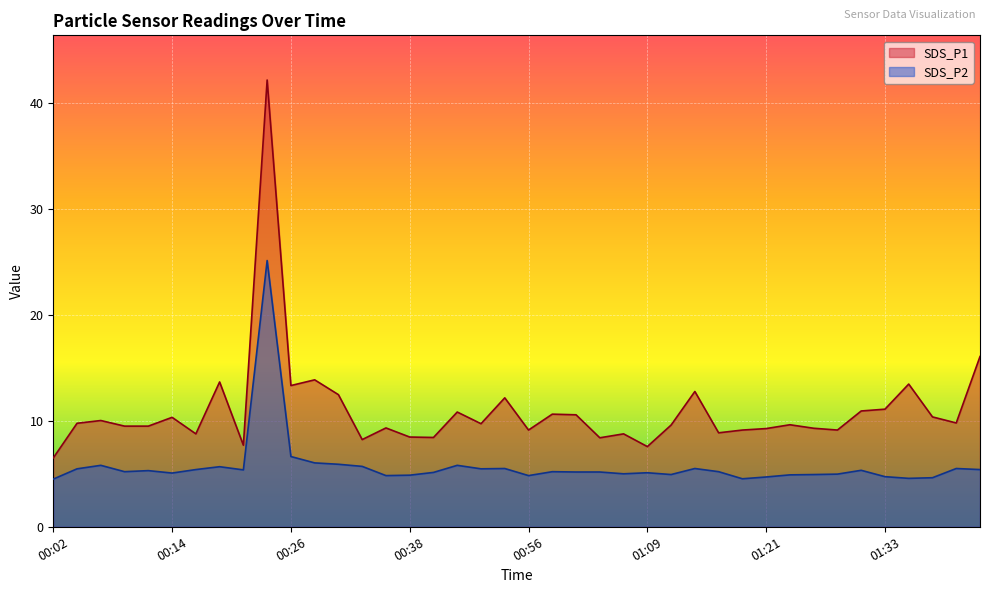

What is the label of the 34th point from the right?

00:16